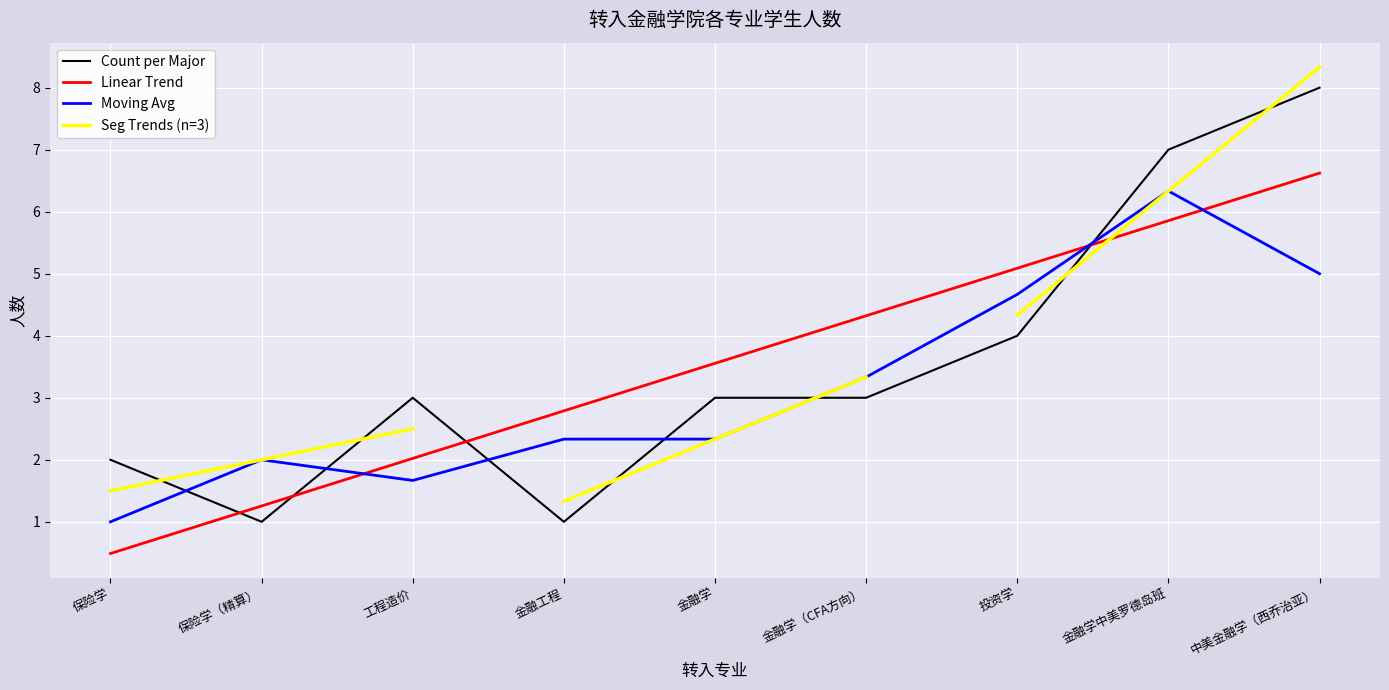

True or false: the data has more than 0 interior local peaks.

True